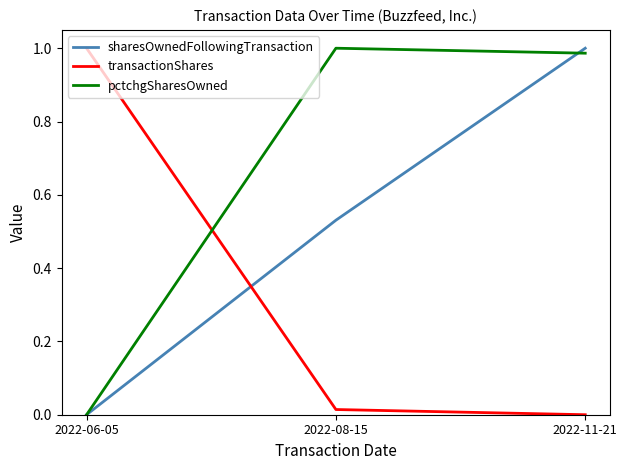

How many lines are shown in the chart?

3